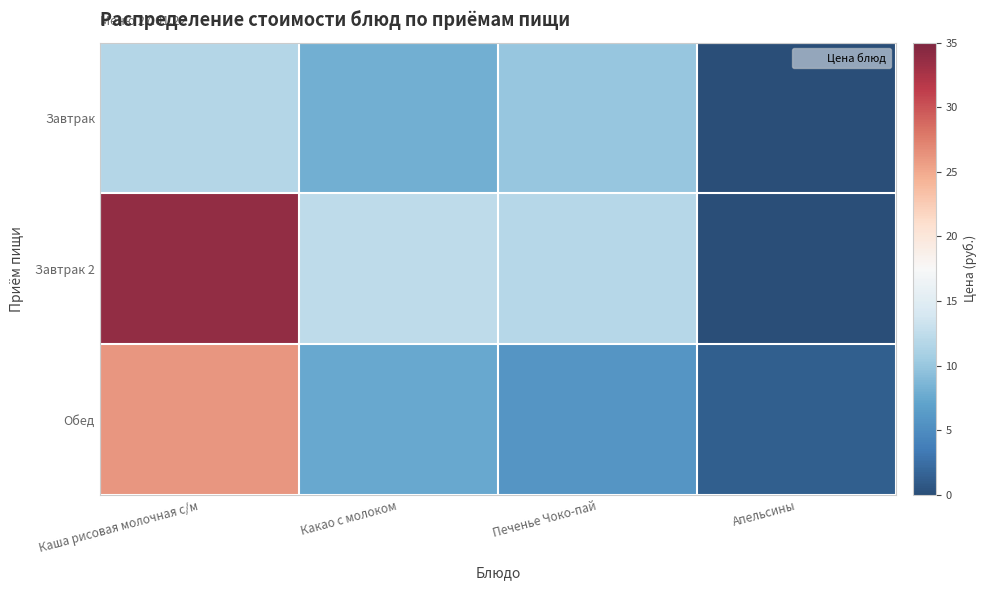

Rank the series by their maximum value, from highest to lowest.

Завтрак 2, Обед, Завтрак